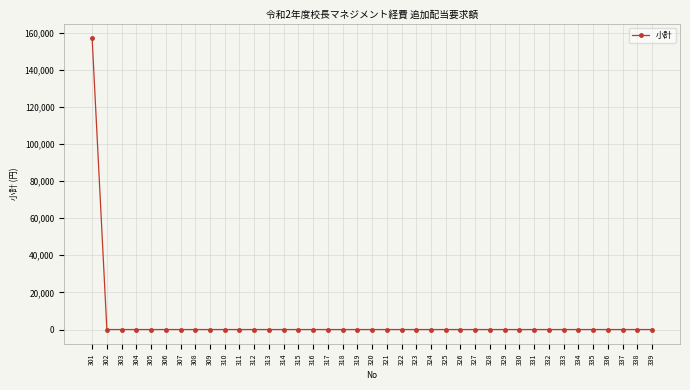

Reading left to right, transcribe all the data shown in this chart.

157000	0	0	0	0	0	0	0	0	0	0	0	0	0	0	0	0	0	0	0	0	0	0	0	0	0	0	0	0	0	0	0	0	0	0	0	0	0	0